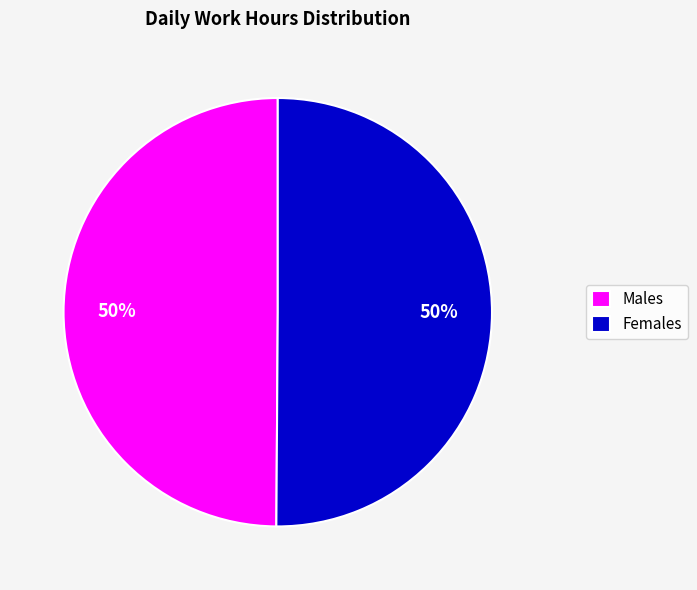

What percentage is the Females slice, to the nearest percent?

50%